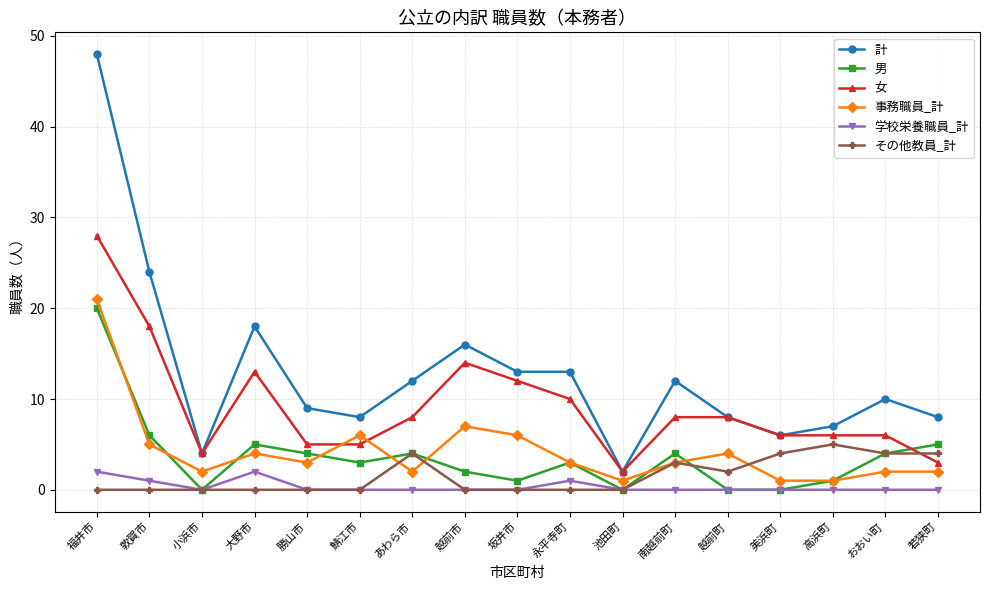

At which category is the sum across all series the highest?

福井市